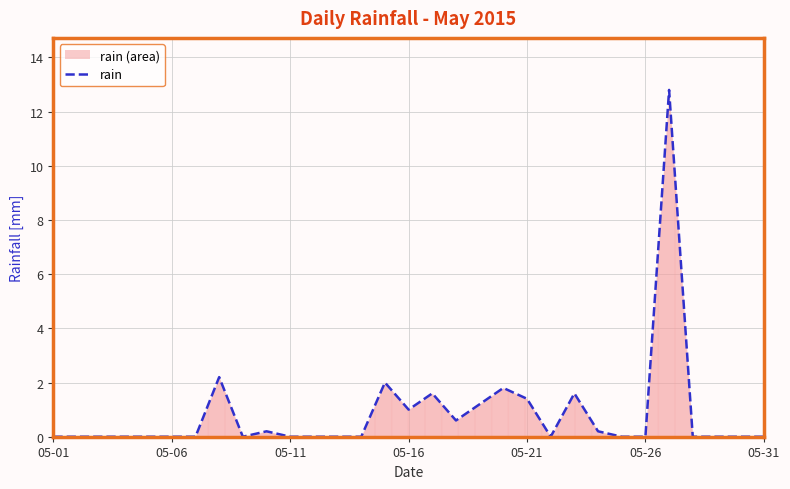

Reading right to left, extract all data points from this chart.

0.0	0.0	0.0	0.0	12.8	0.0	0.0	0.2	1.6	0.0	1.4	1.8	1.2	0.6	1.6	1.0	2.0	0.0	0.0	0.0	0.0	0.2	0.0	2.2	0.0	0.0	0.0	0.0	0.0	0.0	0.0